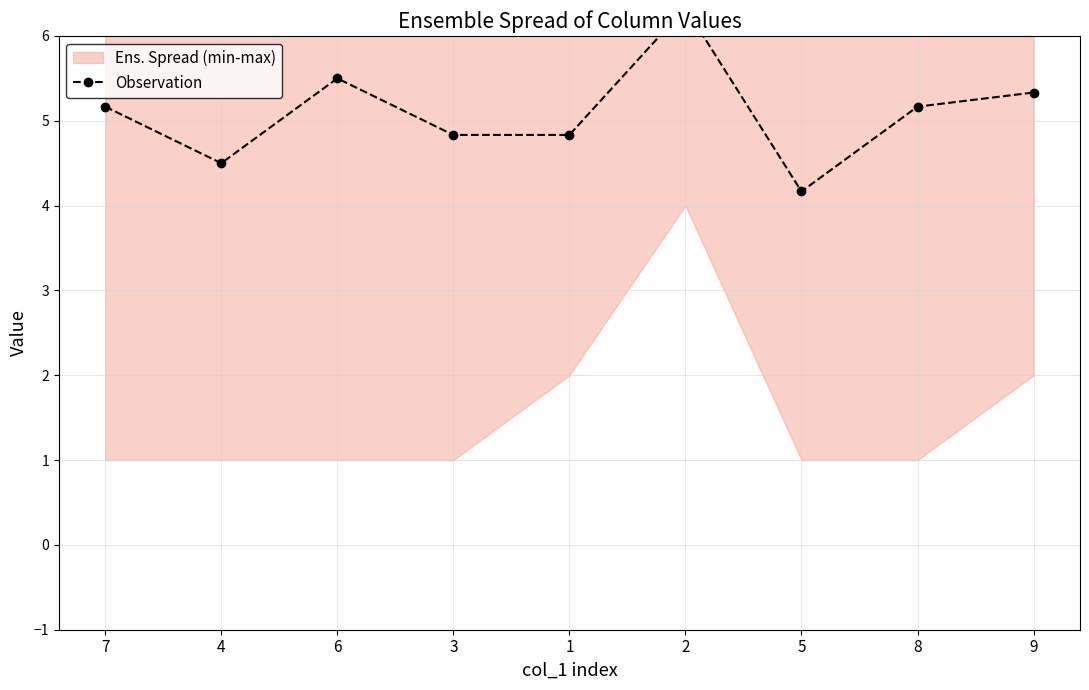

What is the minimum value shown in the chart?

4.2